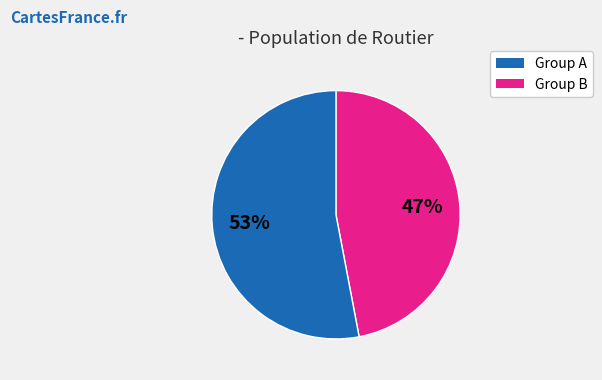

To the nearest percent, what is the difference between the largest and smallest slice percentages?

6%